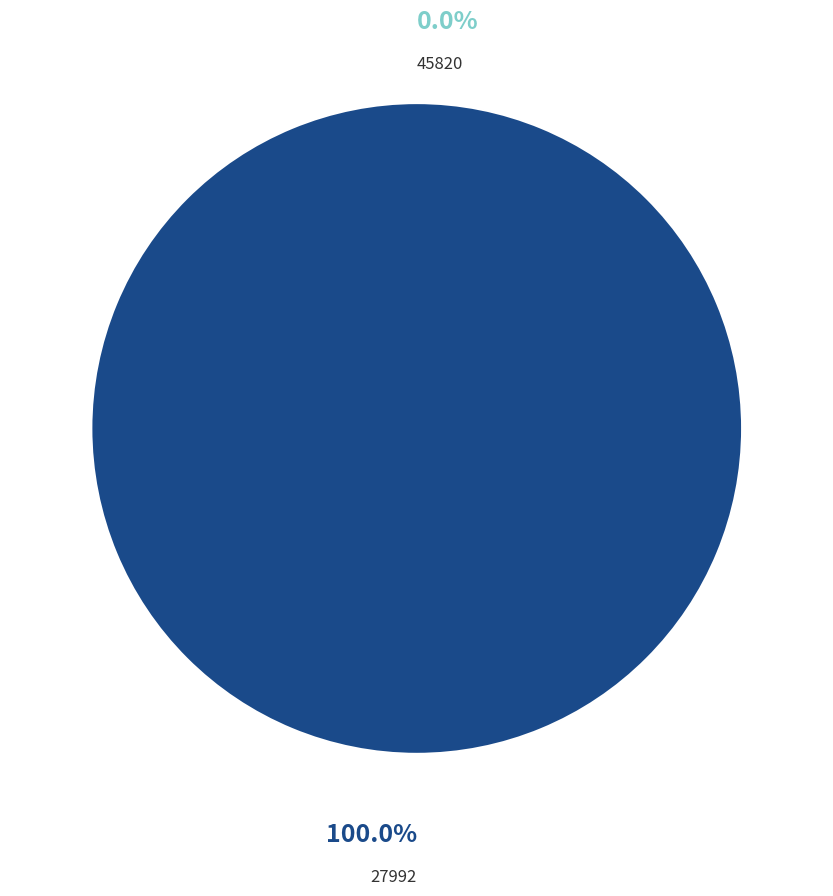

What portion of the pie excludes 45820?

100.0%